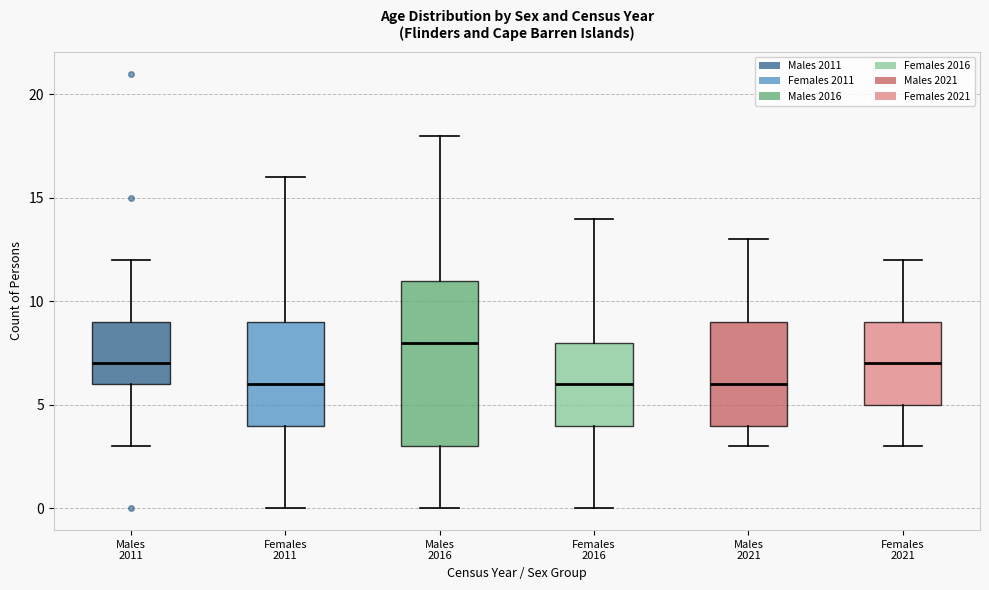

Where is the upper edge of the box for Males 2021 on the y-axis? The values are not printed on the chart, so give them approximately, as read against the axis.

9